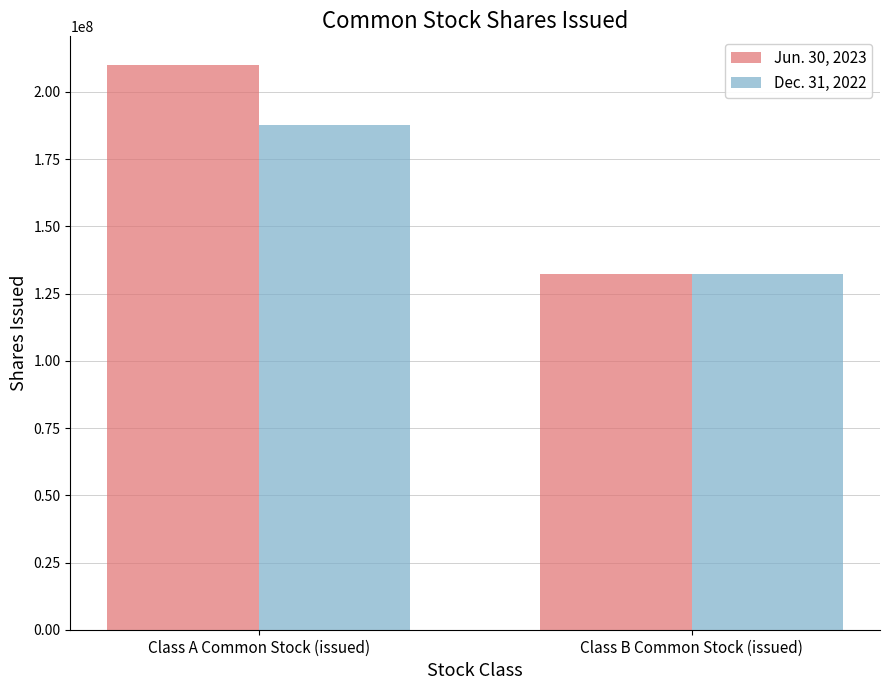

Count the Jun. 30, 2023 values in the range 132354128 to 210179237.

2